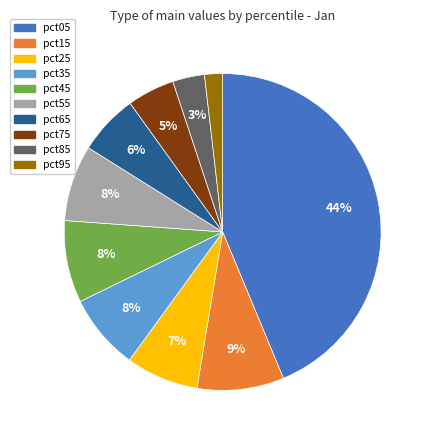

True or false: pct85 accounts for 3% of the total.

True